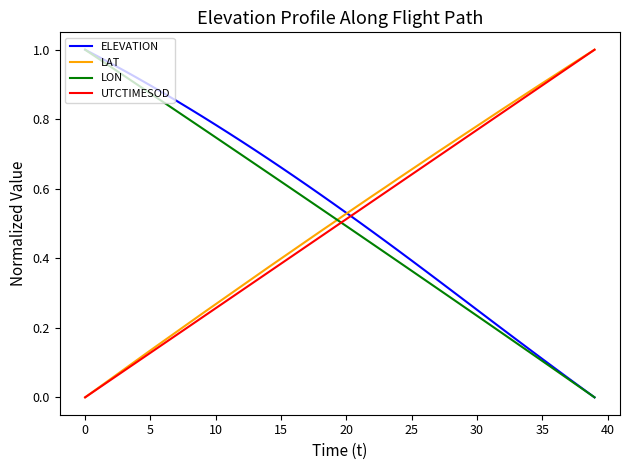

How many intersections are there between ELEVATION and UTCTIMESOD?

1